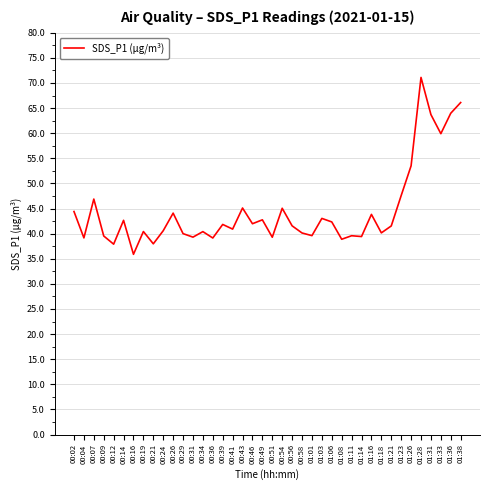

How many categories are shown in the chart?

40